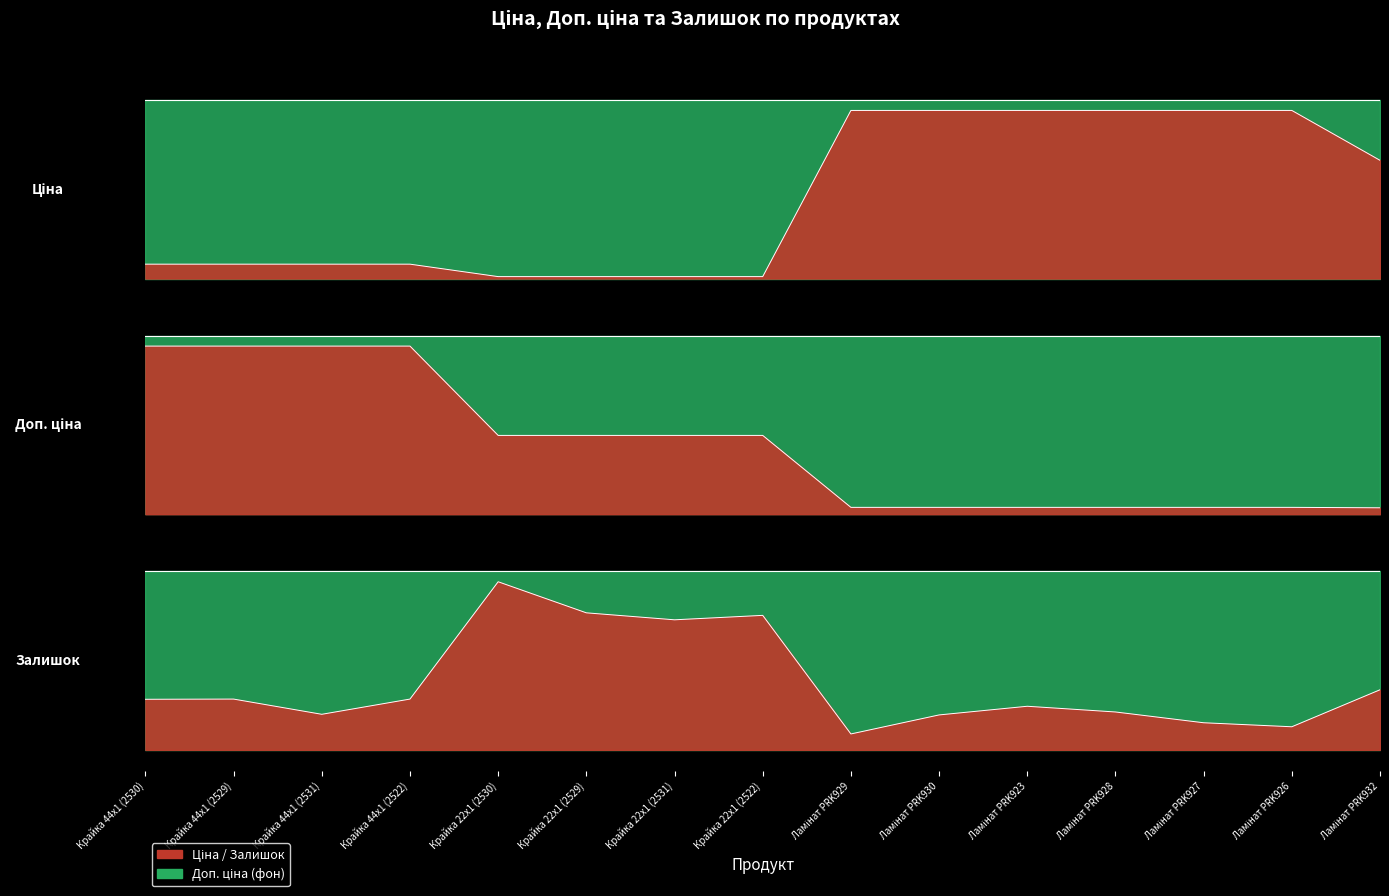

Between which two adjacent categories do Ціна and Доп. ціна first intersect?

Крайка 22x1 (2522) and Ламінат PRK929